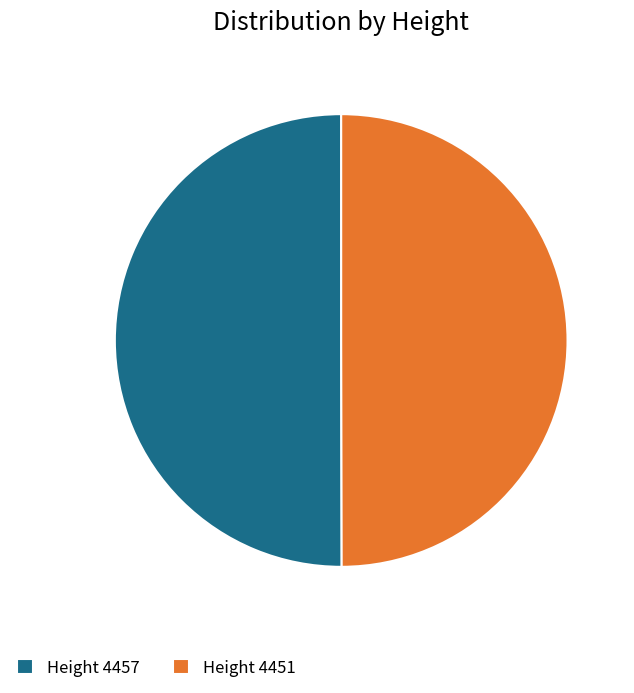

Approximately how many times larger is the value at Height 4451 compared to Height 4457?

1.0